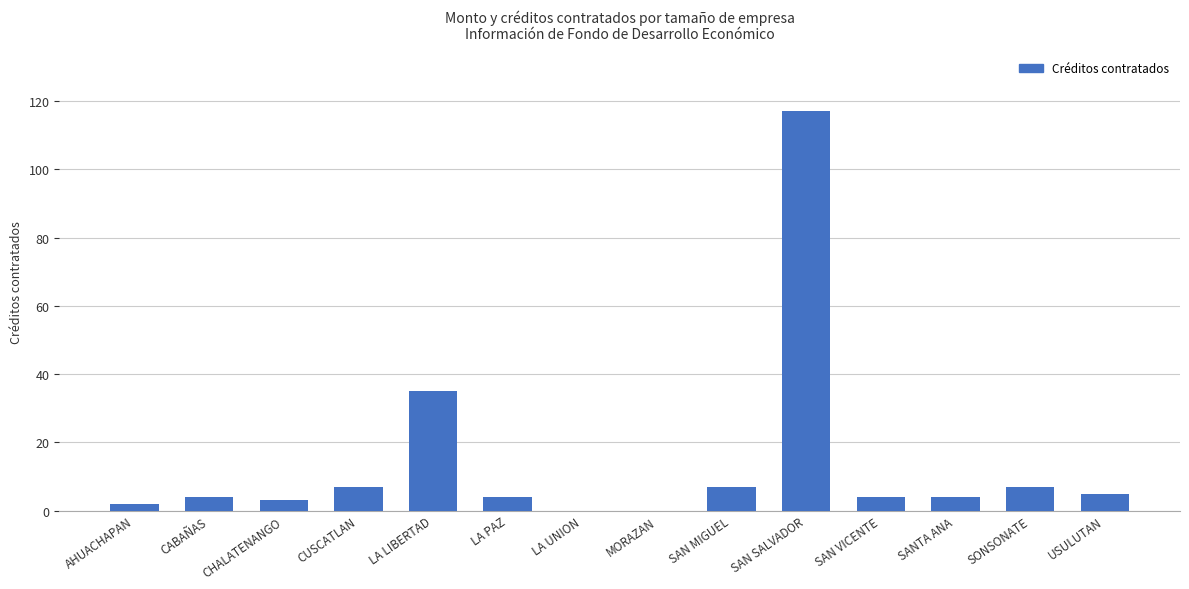

Between LA UNION and USULUTAN, which is larger?

USULUTAN